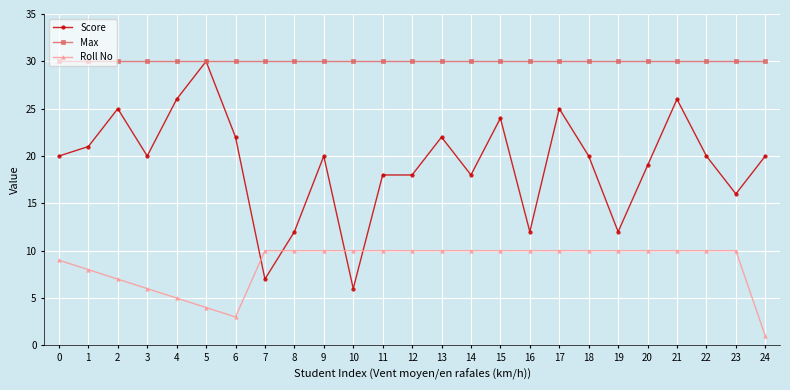

Which series has the largest range (max minus min)?

Score